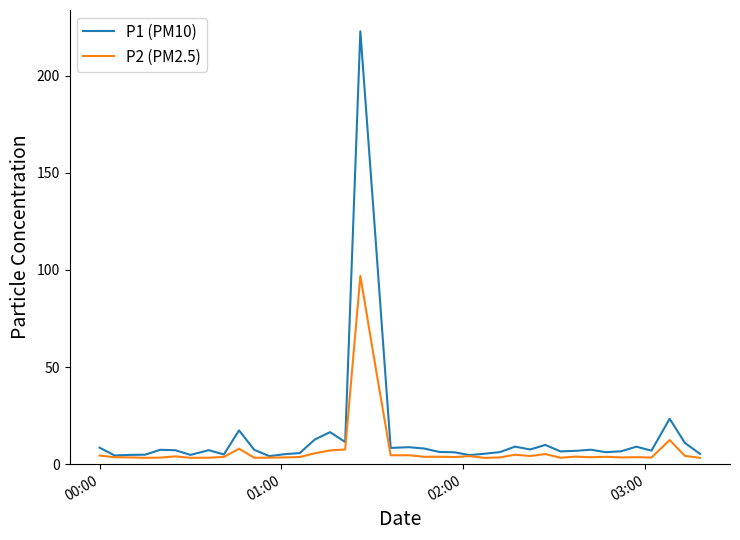

List the series in order of their peak value, lowest first.

P2 (PM2.5), P1 (PM10)